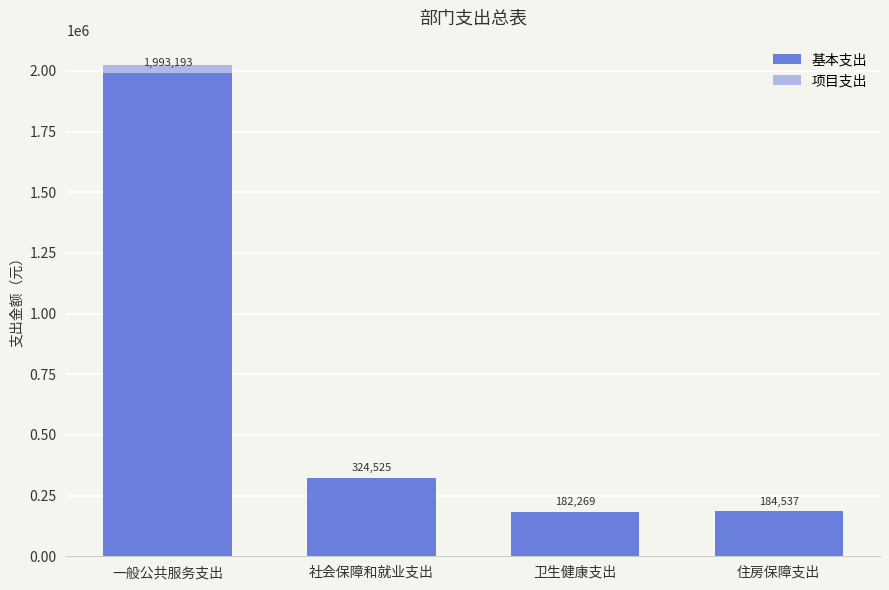

How many distinct data groups are displayed?

2